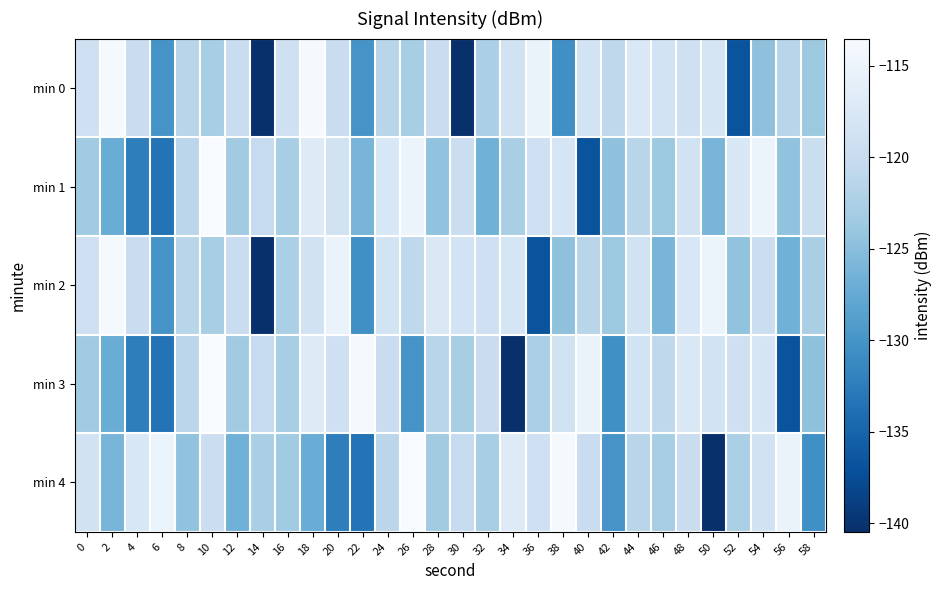

Count the number of data series in this chart.

5